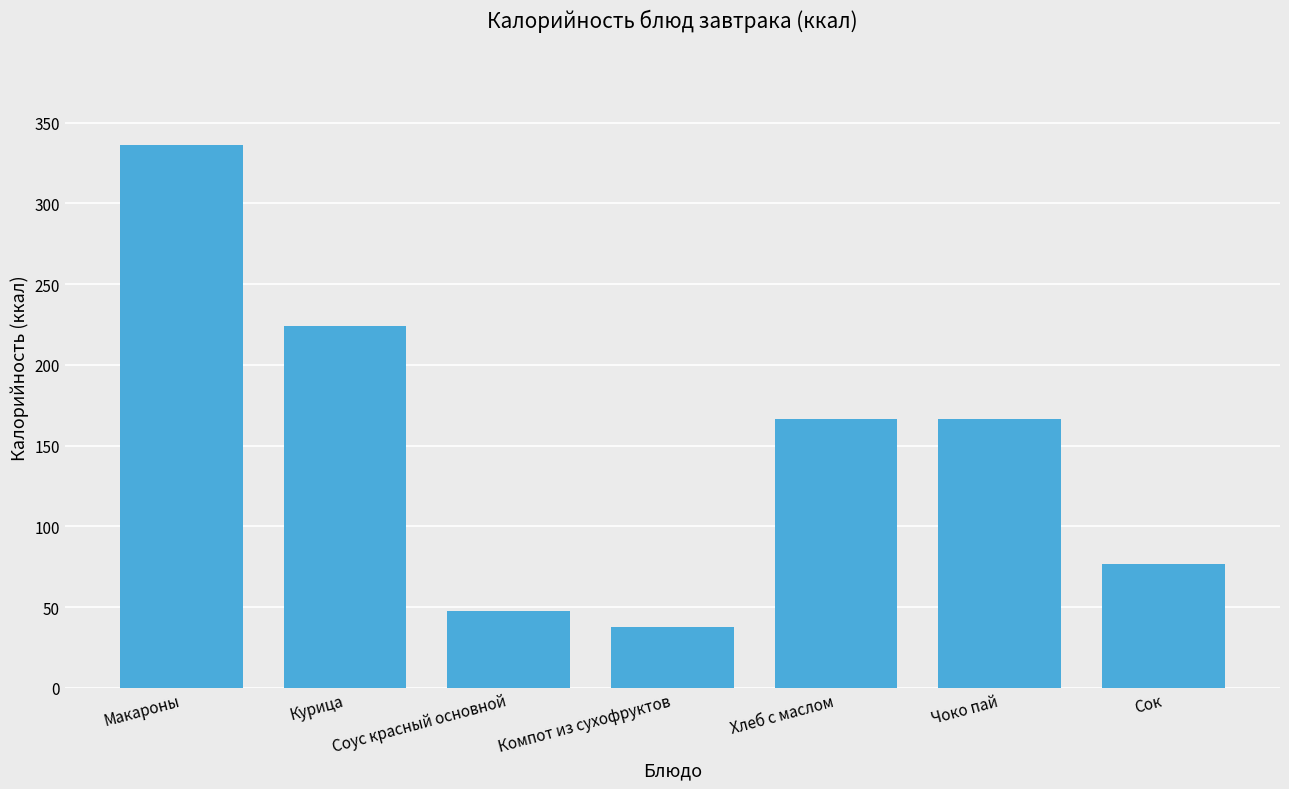

What is the change in value from Курица to Хлеб с маслом?

-57.2